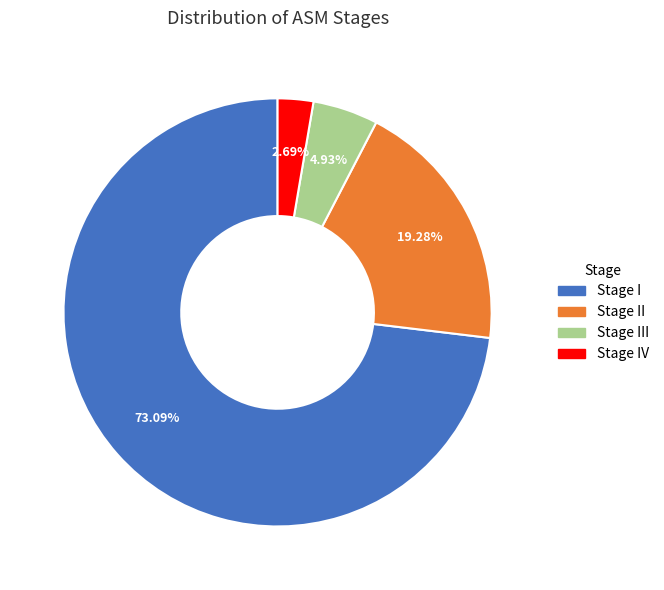

Does any single category account for the majority?

Yes